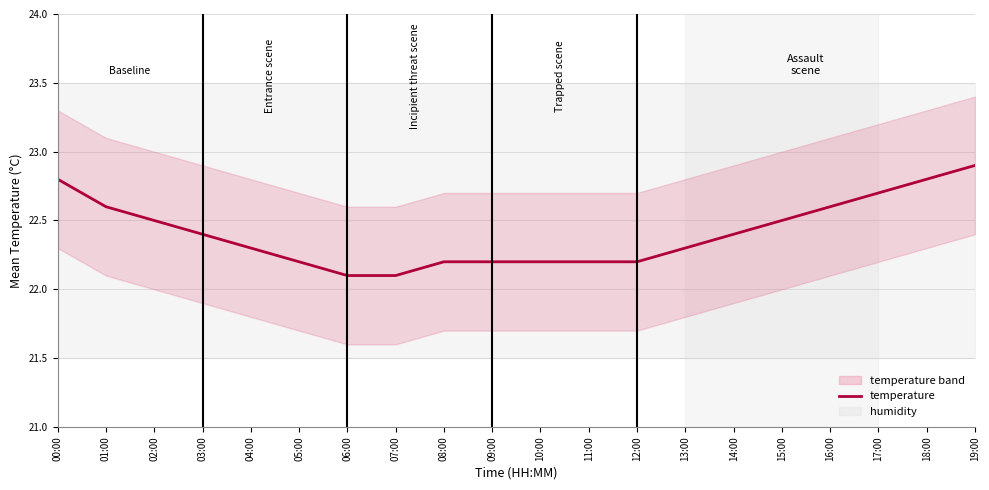

List the labels in order of value, largest first.

19:00, 00:00, 18:00, 17:00, 01:00, 16:00, 02:00, 15:00, 03:00, 14:00, 04:00, 13:00, 05:00, 08:00, 09:00, 10:00, 11:00, 12:00, 06:00, 07:00